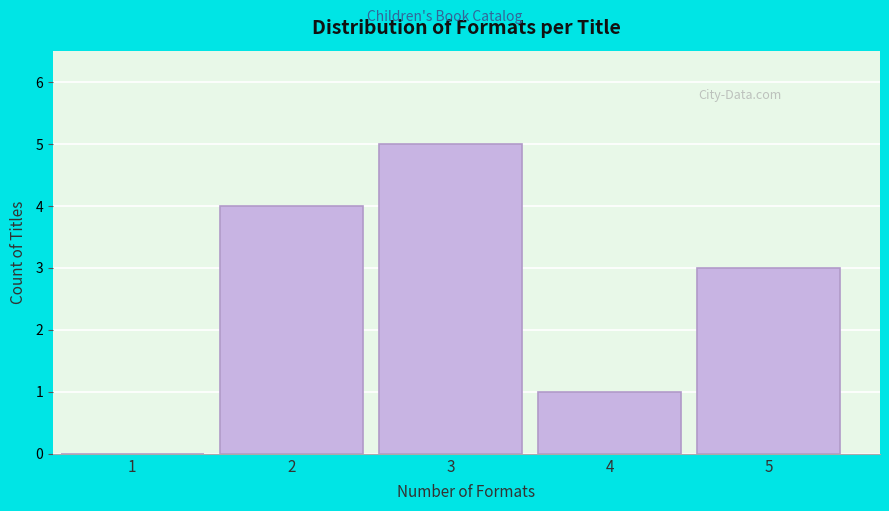

Reading left to right, what are all the values shown in this chart?

1=0	2=4	3=5	4=1	5=3